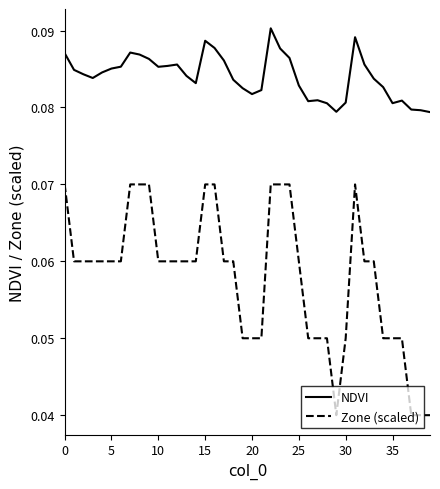

True or false: Zone (scaled) and NDVI intersect in this chart.

False